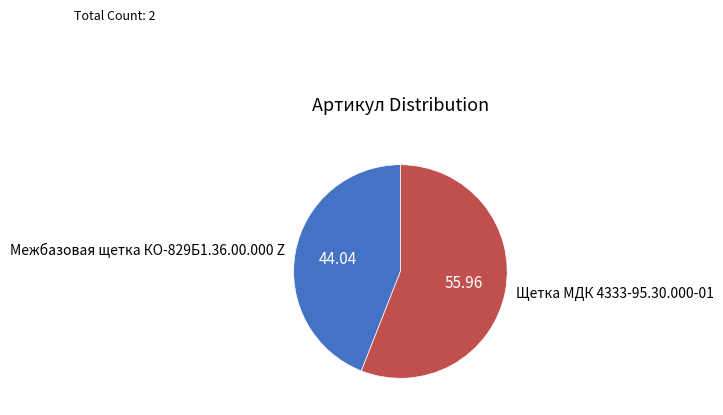

Combined, do Щетка МДК 4333-95.30.000-01 and Межбазовая щетка КО-829Б1.36.00.000 Z account for over 50%?

Yes